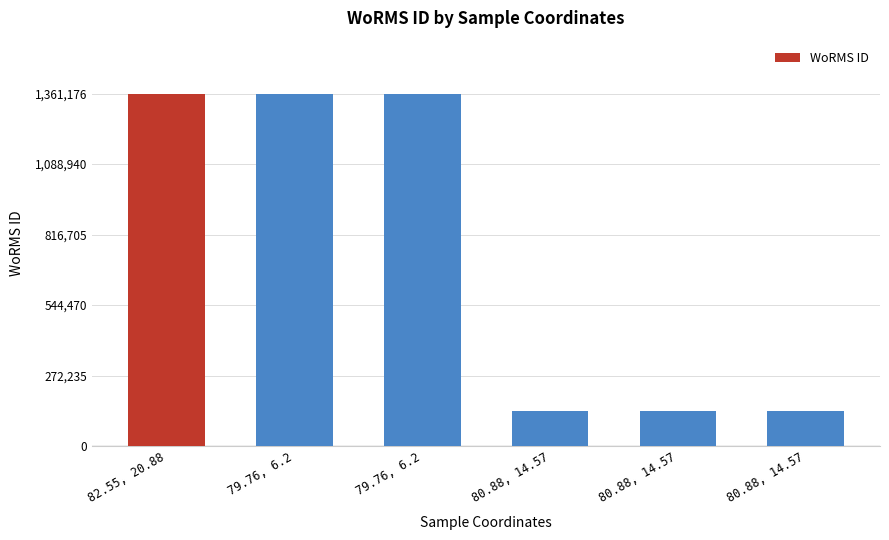

What is the label of the 5th bar from the left?

80.88, 14.57